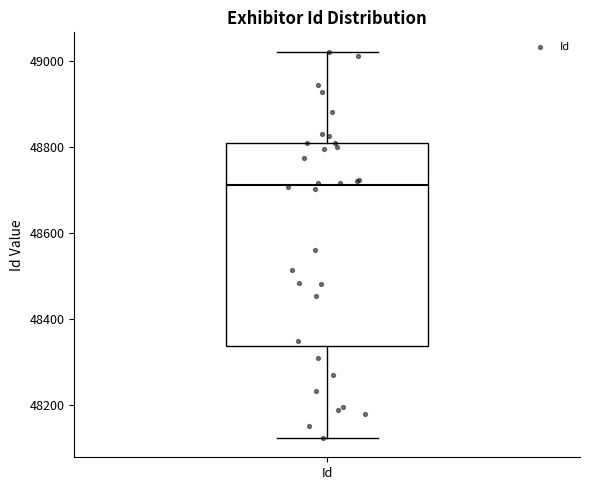

Transcribe this box plot: give where the median line is, the range the box spans, and where the two whiskers end, as read against the y-axis. The values are not printed on the chart, so give them approximately, as read against the axis.

median 48720, box 48340 to 48800, whiskers 48120 to 49020